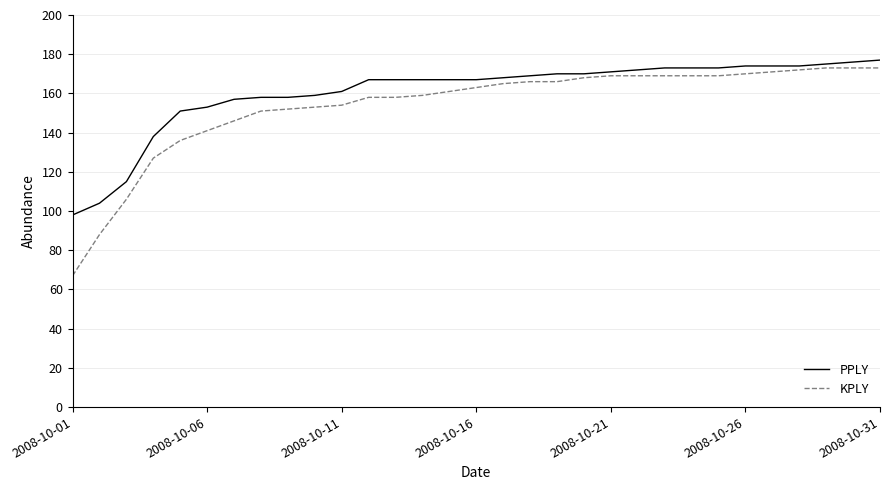

What is the sum of all PPLY values?

4976